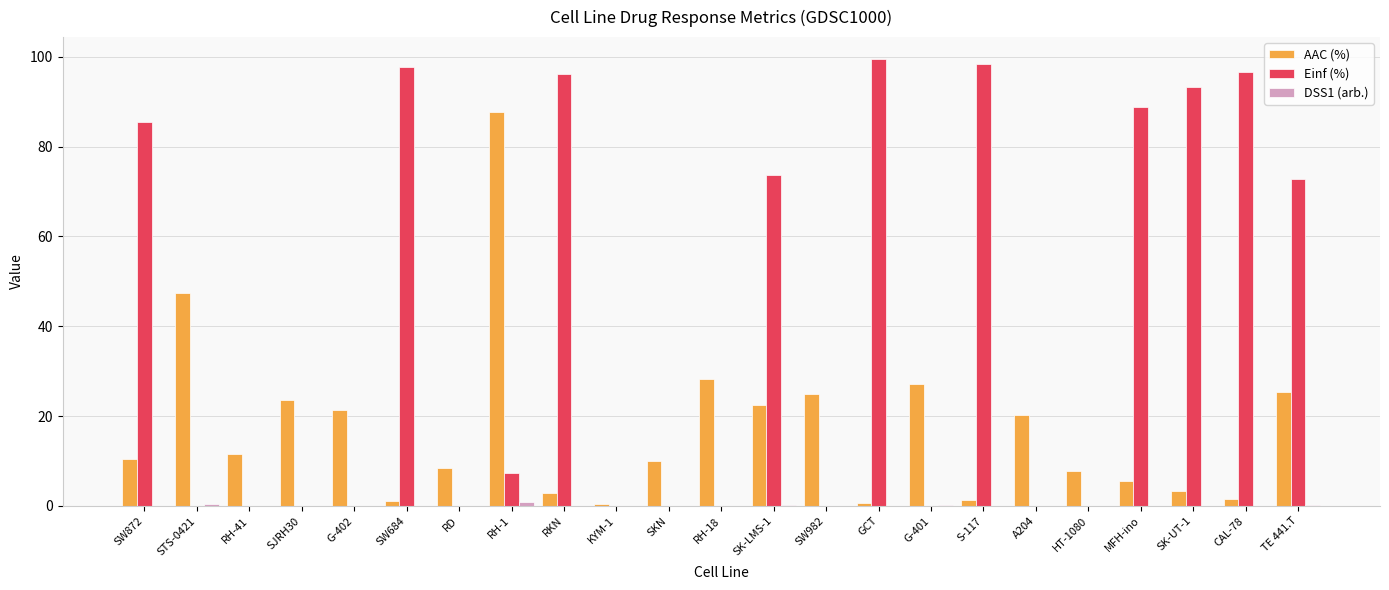

Is it true that AAC (%) equals 25.3 at TE 441.T?

True